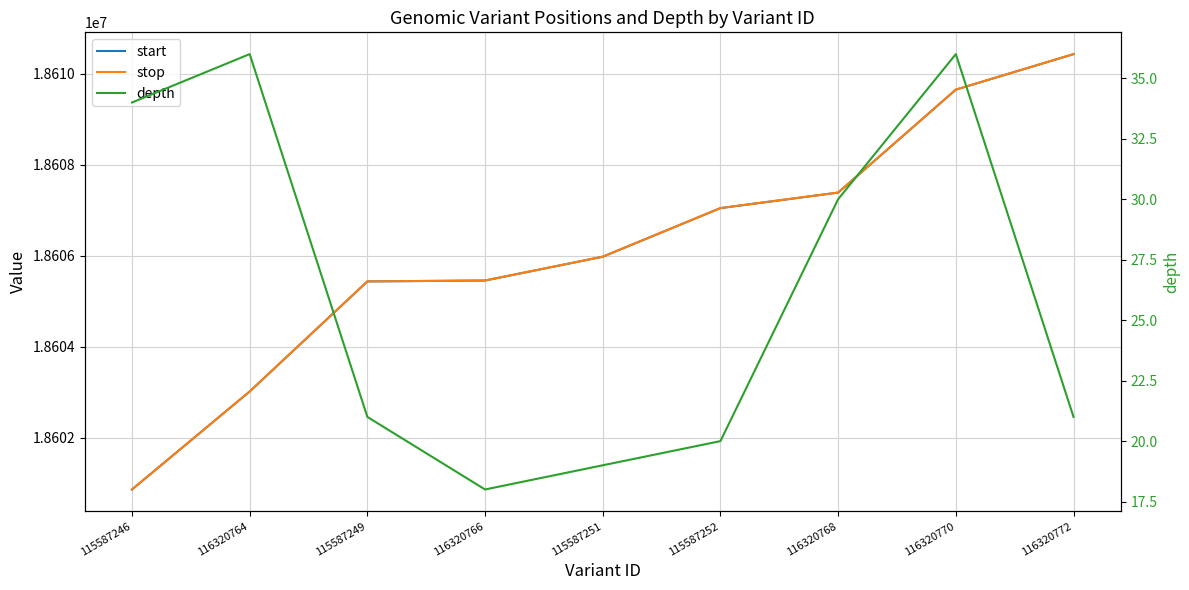

Is it true that stop equals 18605982 at 115587251?

True